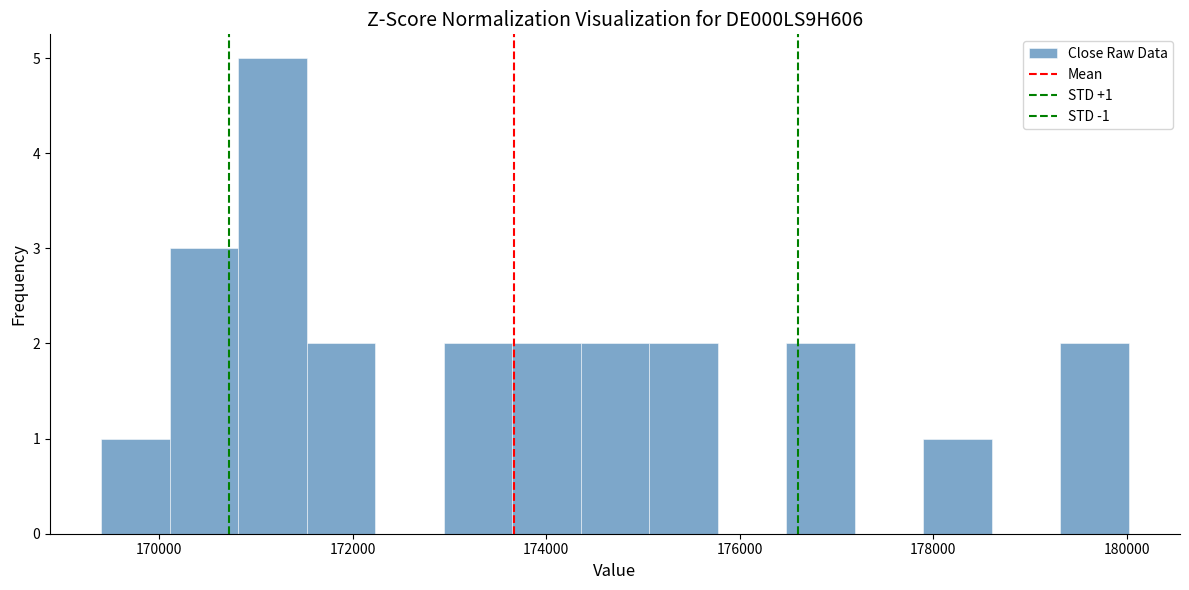

Around what value on the x-axis is the tallest bar? Give the approximate position of its centre, as read against the axis.

171200